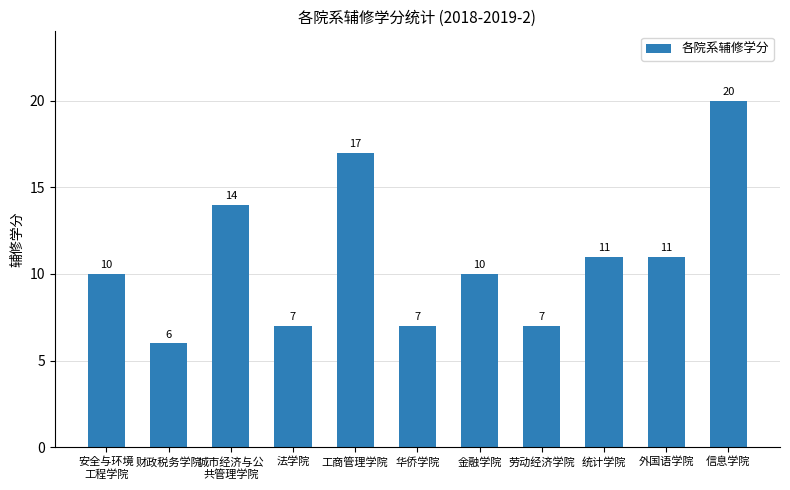

Does the chart contain stacked bars?

No